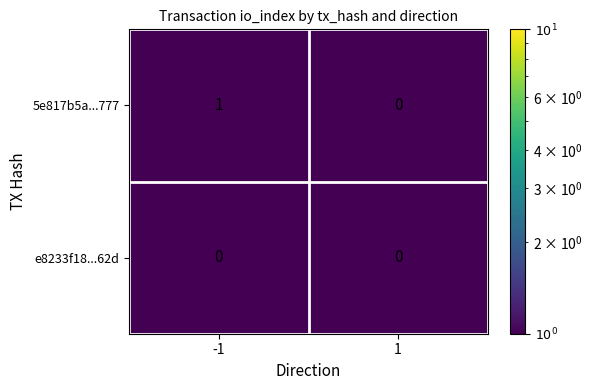

At which category is the sum across all series the highest?

-1